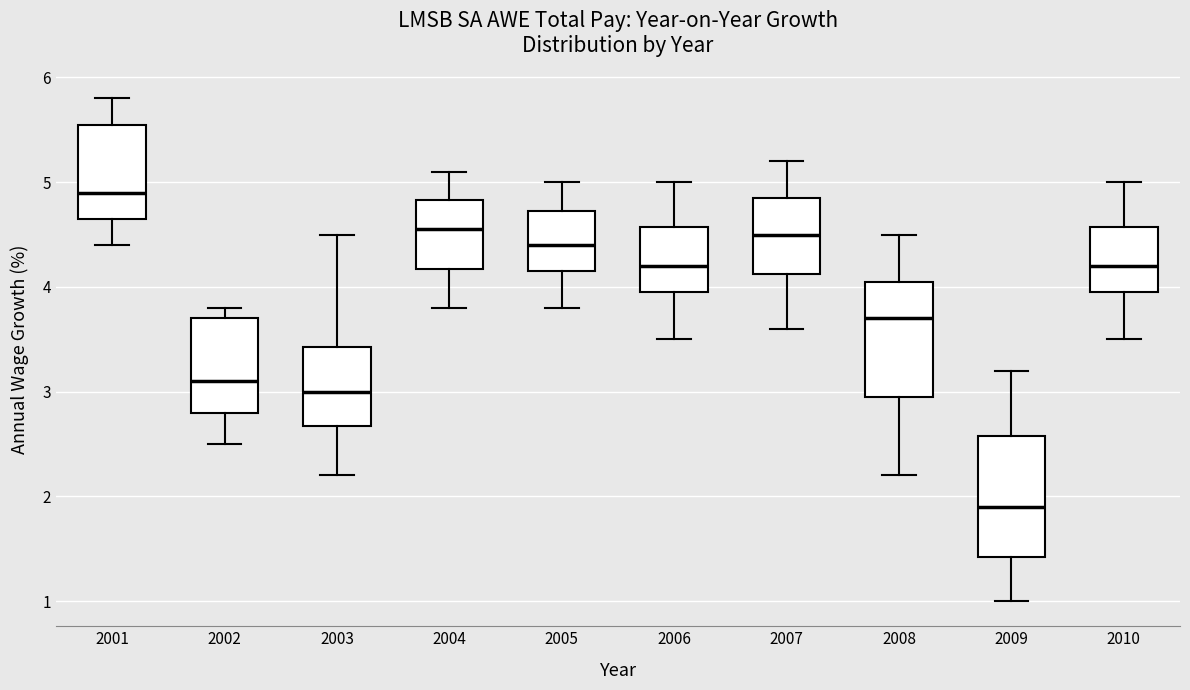

Where is the lower edge of the box at x = 2003 on the y-axis? The values are not printed on the chart, so give them approximately, as read against the axis.

2.7